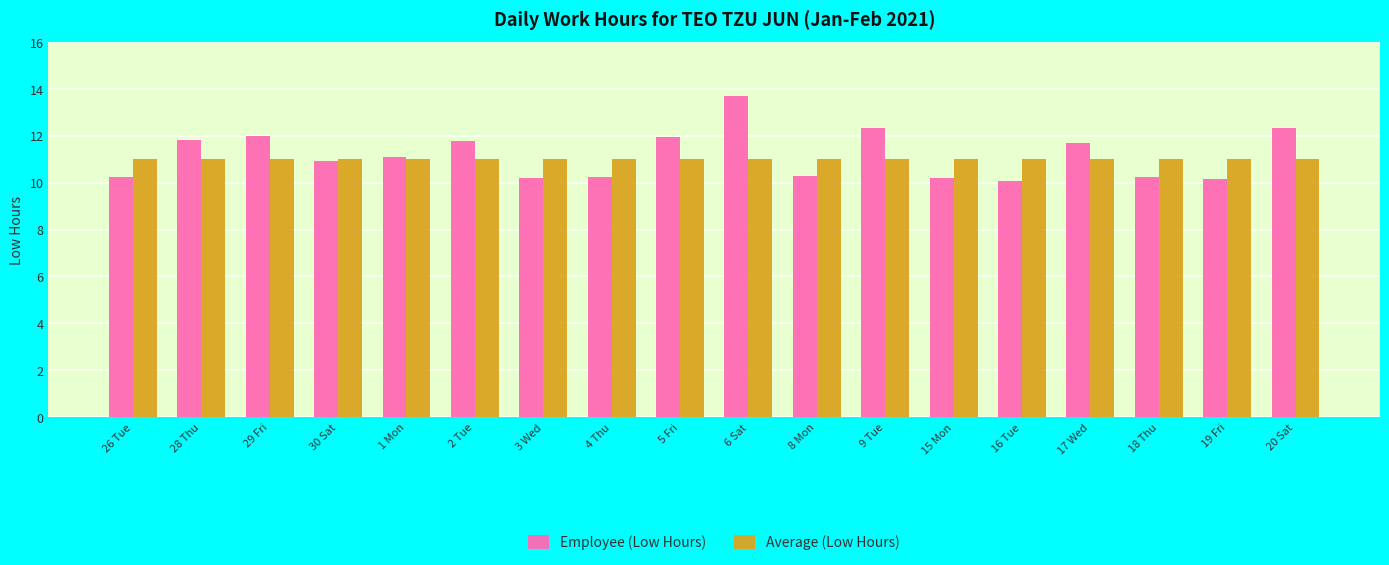

Is the value of Average (Low Hours) at 3 Wed greater than the value of Employee (Low Hours) at 19 Fri?

Yes